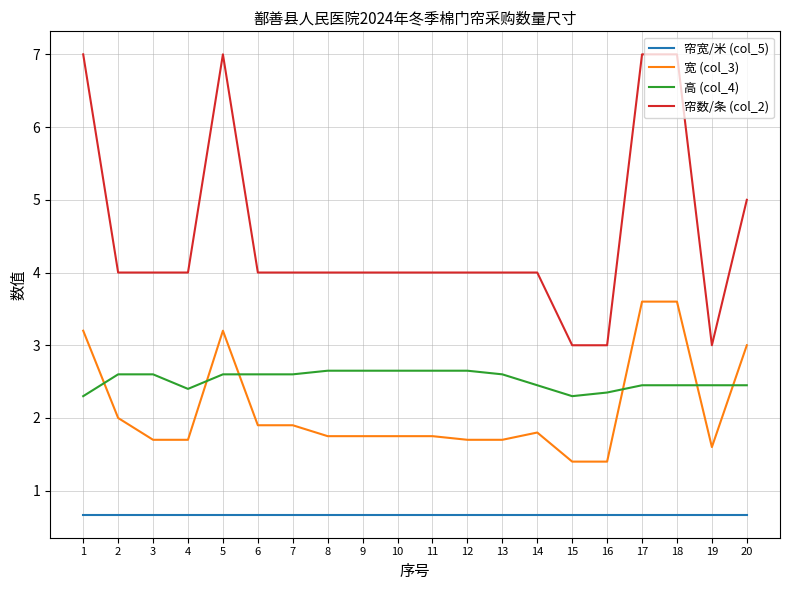

What is the total value across all series at 12?

9.0